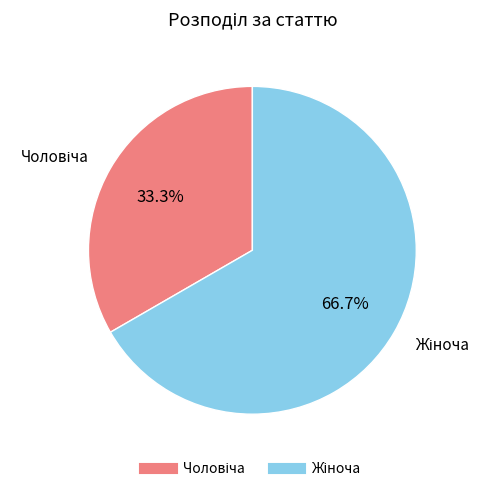

Is there a majority slice in this chart?

Yes